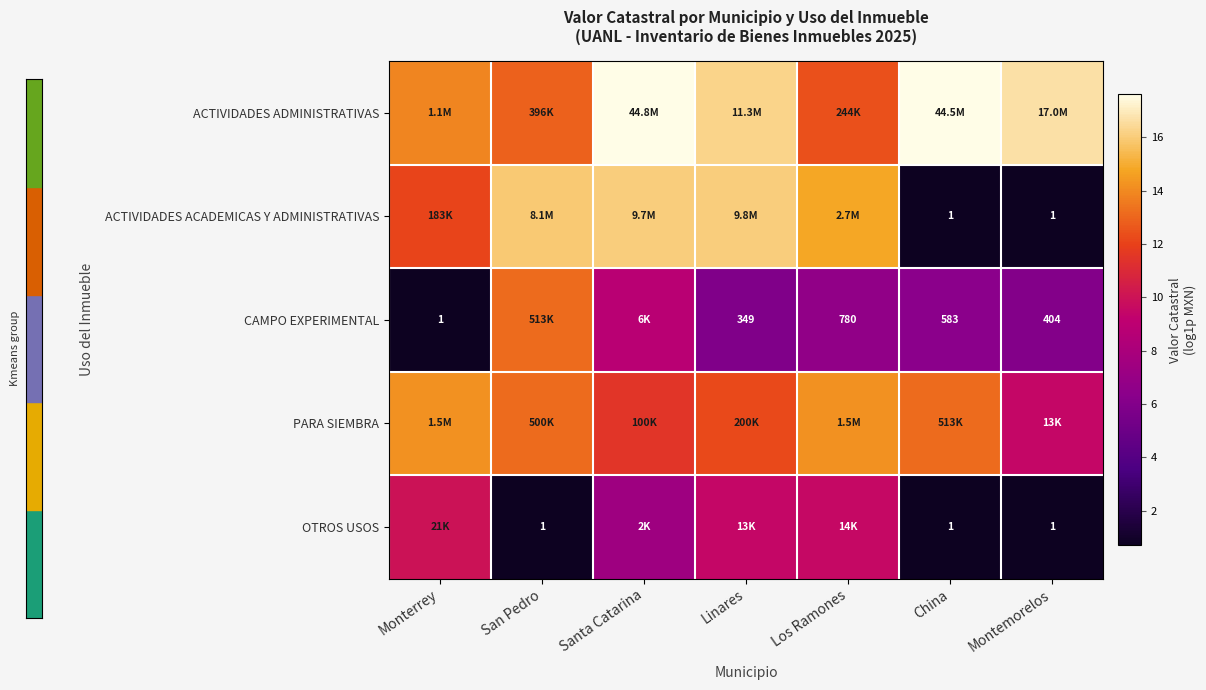

At which label is CAMPO EXPERIMENTAL closest to 6?

Montemorelos